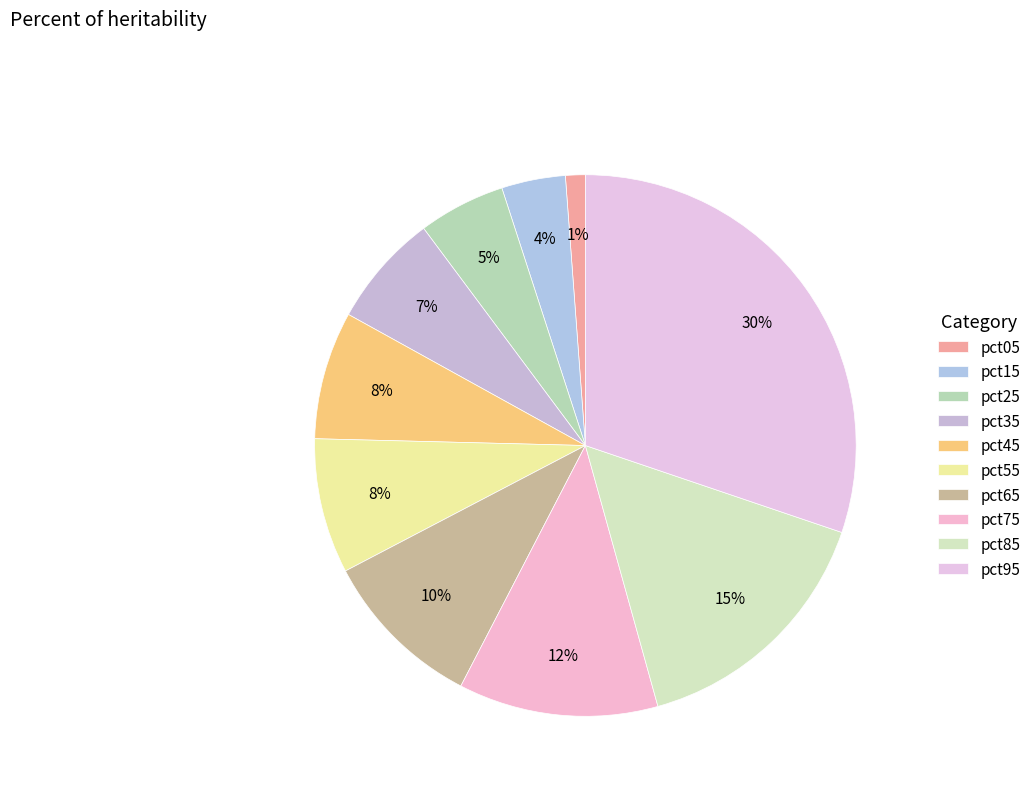

What percentage is the pct75 slice, to the nearest percent?

12%